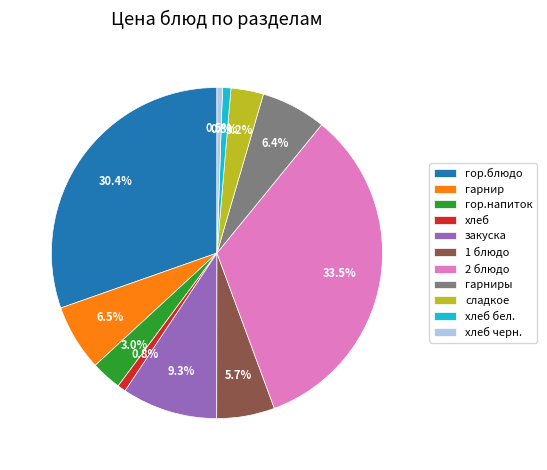

Is the sum of хлеб and гор.блюдо greater than half?

No